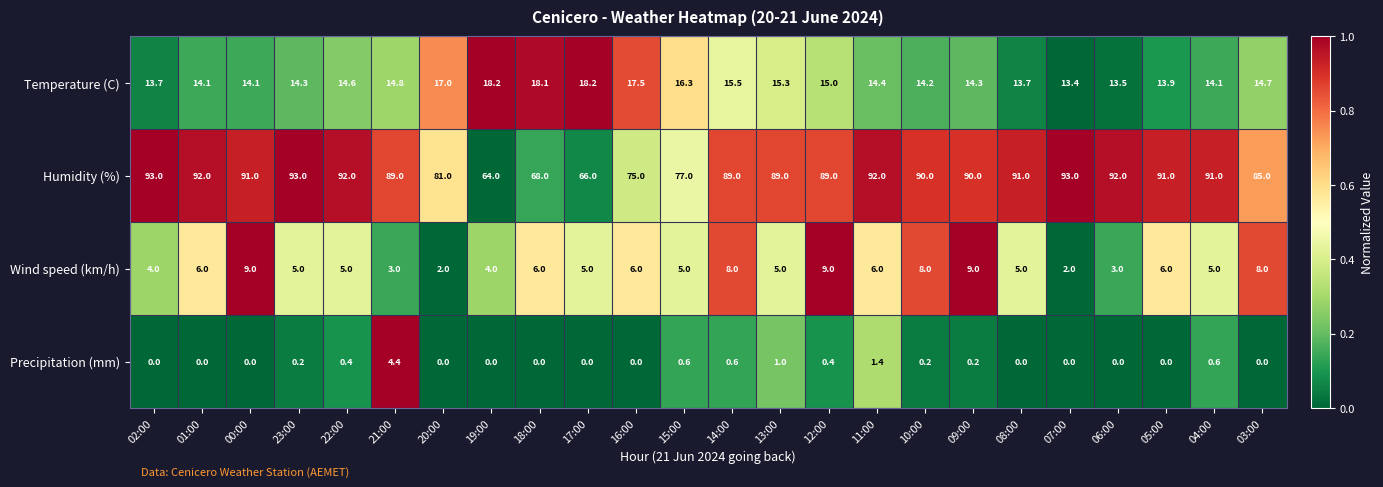

The value of Humidity (%) at 22:00 is 92.0. True or false?

True